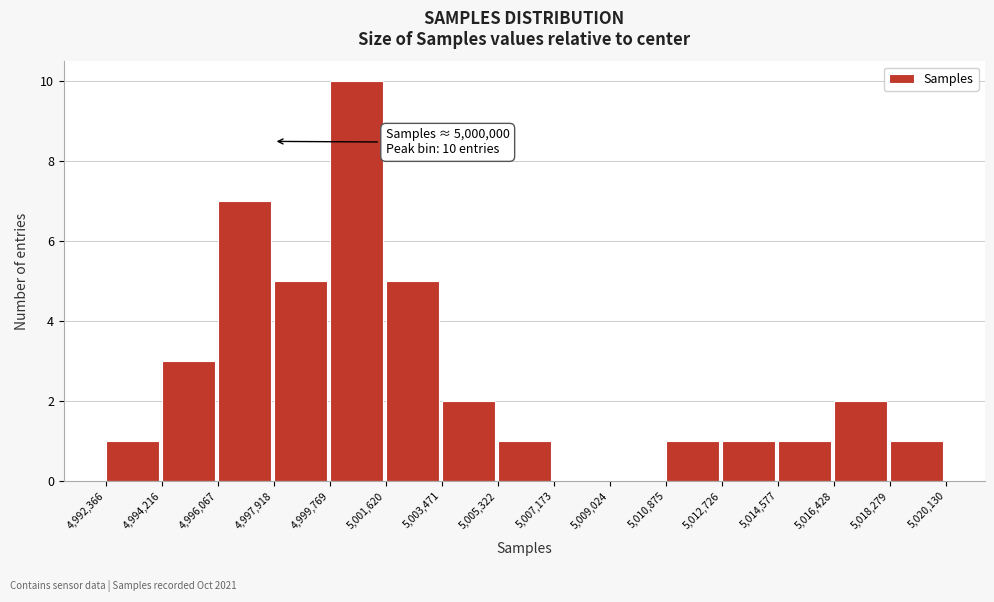

Over which range of the x-axis is the bar tallest?

4,999,769 to 5,001,620